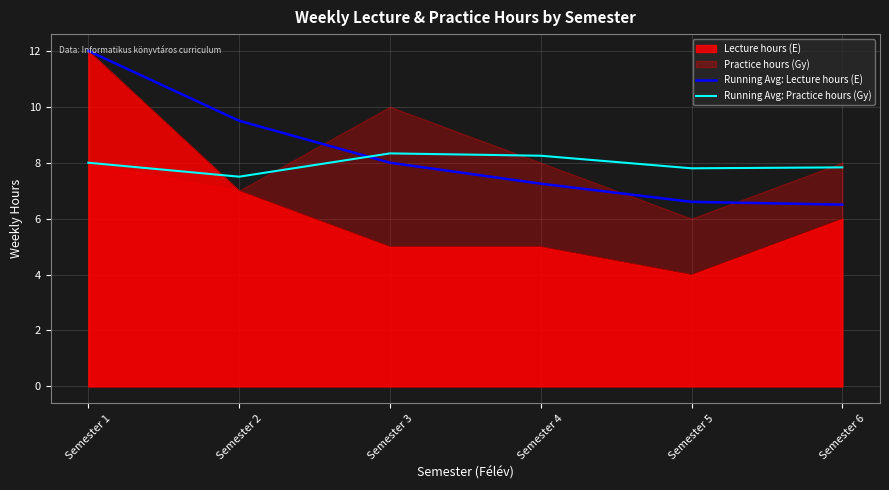

Rank the categories by Running Avg: Practice hours (Gy) value from lowest to highest.

Semester 2, Semester 5, Semester 6, Semester 1, Semester 4, Semester 3